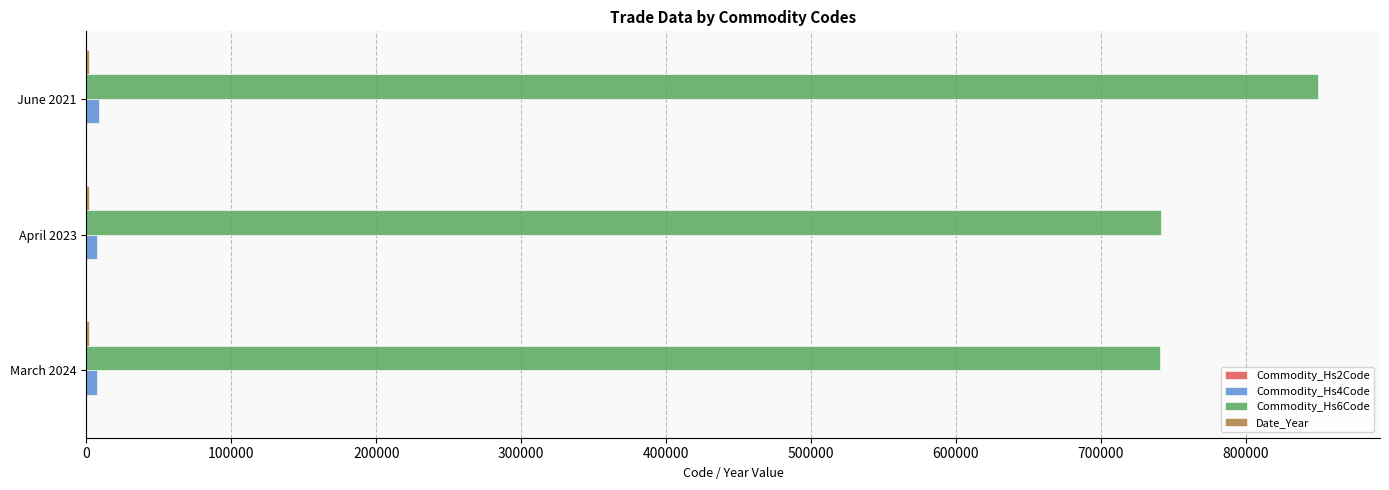

At which category is the sum across all series the highest?

June 2021